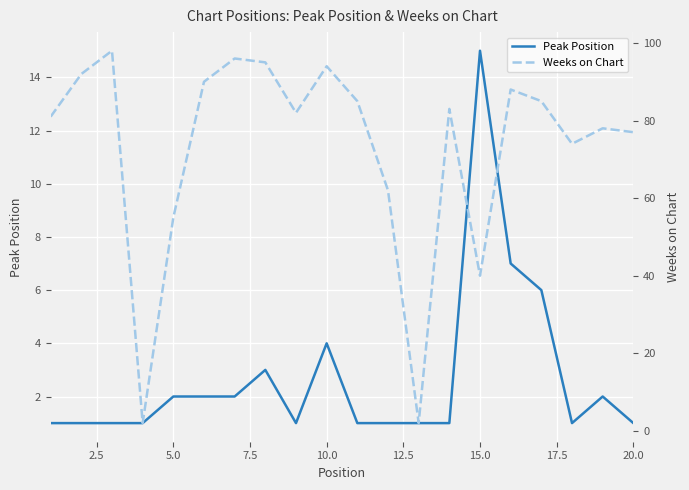

How many data points in Peak Position are above 1?

9